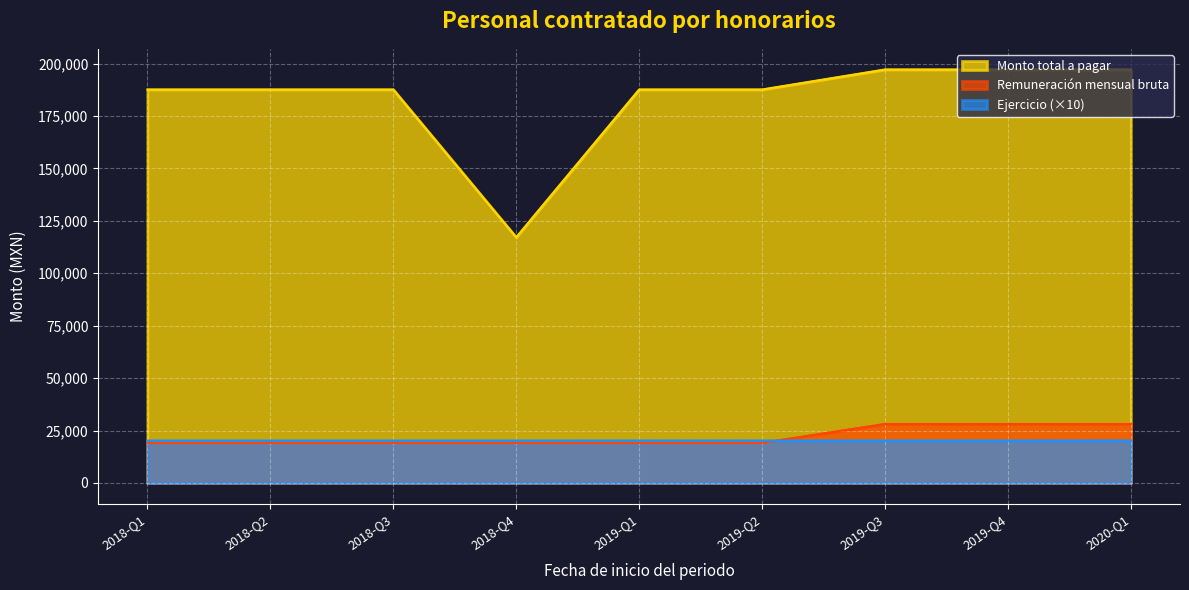

Which series has the largest total across all categories?

Monto total a pagar